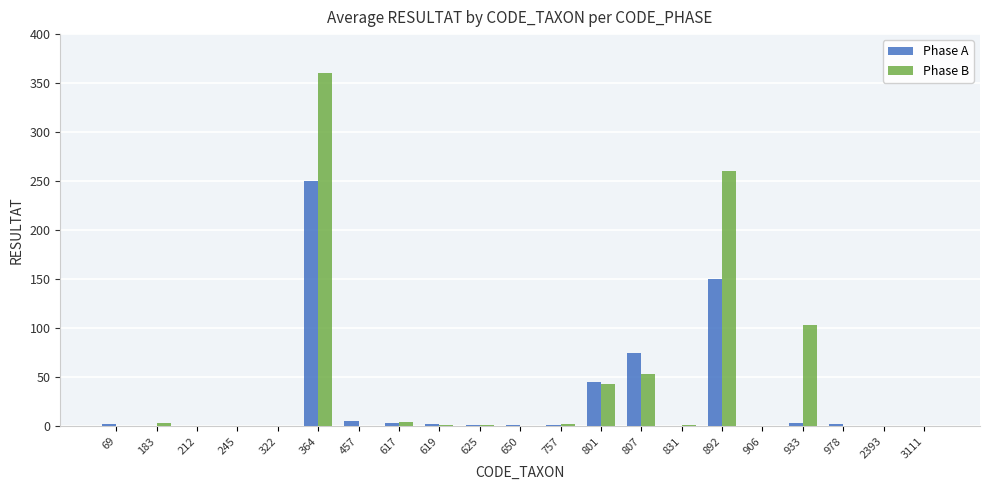

At which category is the sum across all series the highest?

364